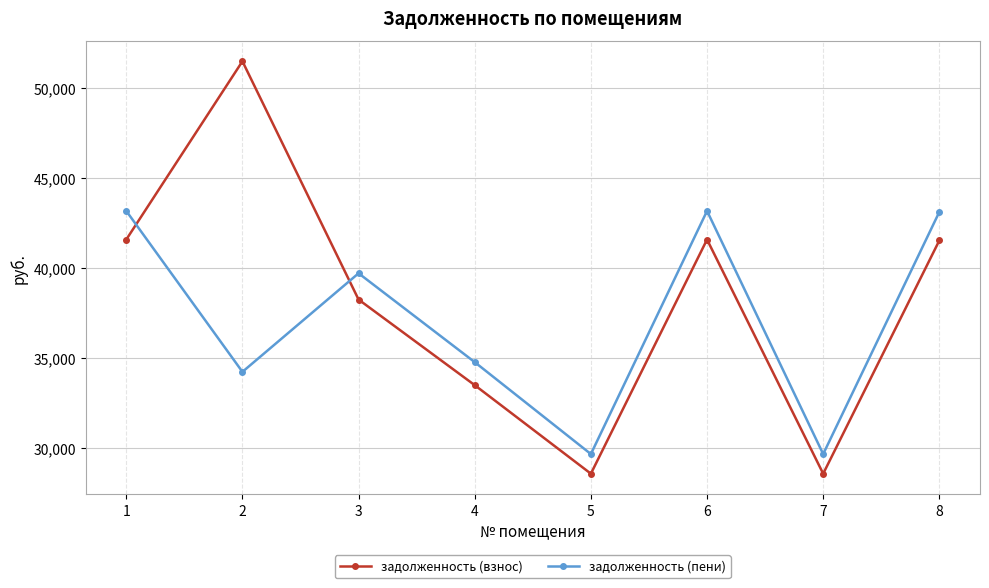

What is the spread (max minus min) of values at 5?

1092.0